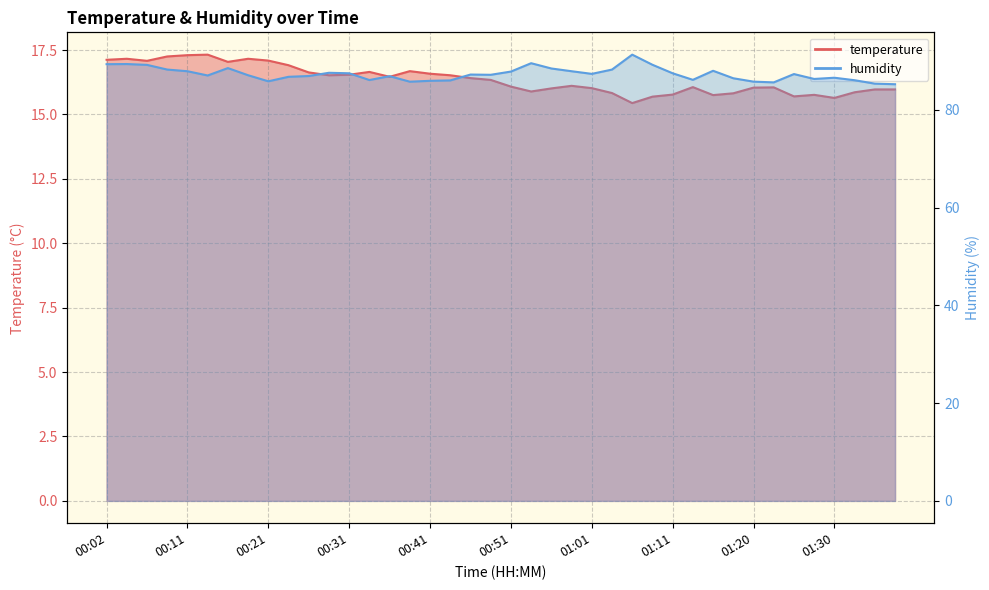

Reading left to right, what are all the values shown in this chart?

temperature: 00:02=17.1	00:04=17.2	00:06=17.1	00:09=17.2	00:11=17.3	00:14=17.3	00:16=17.0	00:19=17.2	00:21=17.1	00:24=16.9	00:26=16.6	00:29=16.5	00:31=16.5	00:33=16.6	00:36=16.5	00:38=16.7	00:41=16.6	00:43=16.5	00:46=16.4	00:48=16.3	00:51=16.1	00:53=15.9	00:56=16.0	00:58=16.1	01:01=16.0	01:03=15.8	01:06=15.4	01:08=15.7	01:11=15.8	01:13=16.1	01:15=15.8	01:18=15.8	01:20=16.0	01:23=16.1	01:25=15.7	01:28=15.8	01:30=15.6	01:33=15.9	01:35=16.0	01:38=16.0
humidity: 00:02=89.3	00:04=89.3	00:06=89.2	00:09=88.2	00:11=87.9	00:14=87.0	00:16=88.5	00:19=87.0	00:21=85.8	00:24=86.7	00:26=86.9	00:29=87.5	00:31=87.5	00:33=86.1	00:36=86.9	00:38=85.7	00:41=85.9	00:43=86.0	00:46=87.2	00:48=87.1	00:51=87.8	00:53=89.5	00:56=88.4	00:58=87.9	01:01=87.3	01:03=88.2	01:06=91.3	01:08=89.2	01:11=87.5	01:13=86.1	01:15=88.0	01:18=86.4	01:20=85.7	01:23=85.6	01:25=87.3	01:28=86.3	01:30=86.5	01:33=86.0	01:35=85.3	01:38=85.2